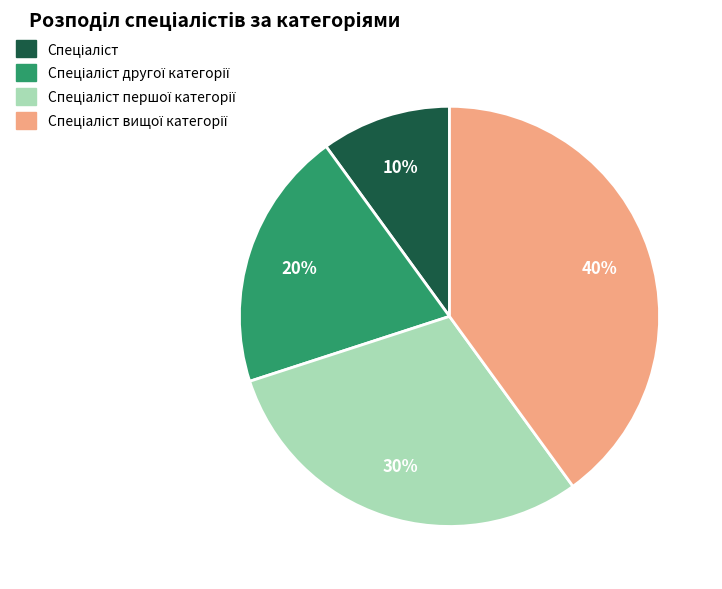

Is there any slice that represents more than half of the pie?

No